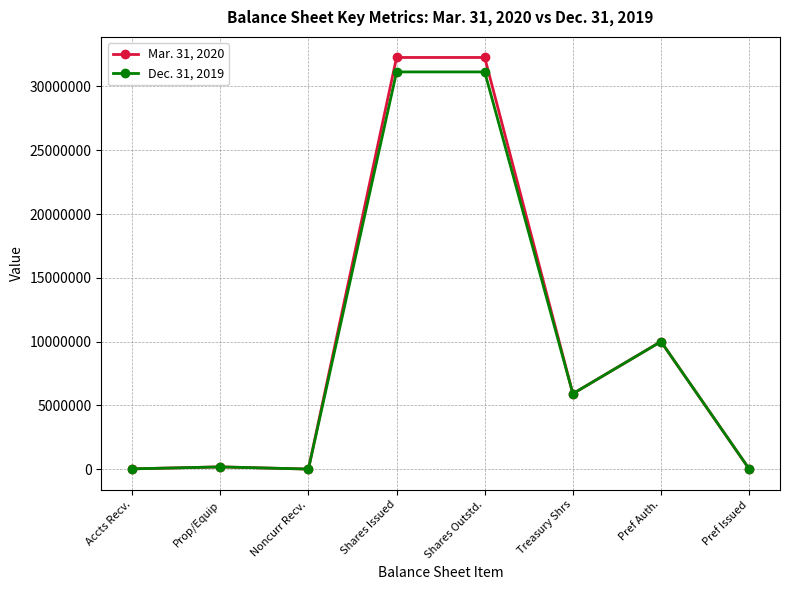

At which label is Mar. 31, 2020 closest to 16138808?

Pref Auth.